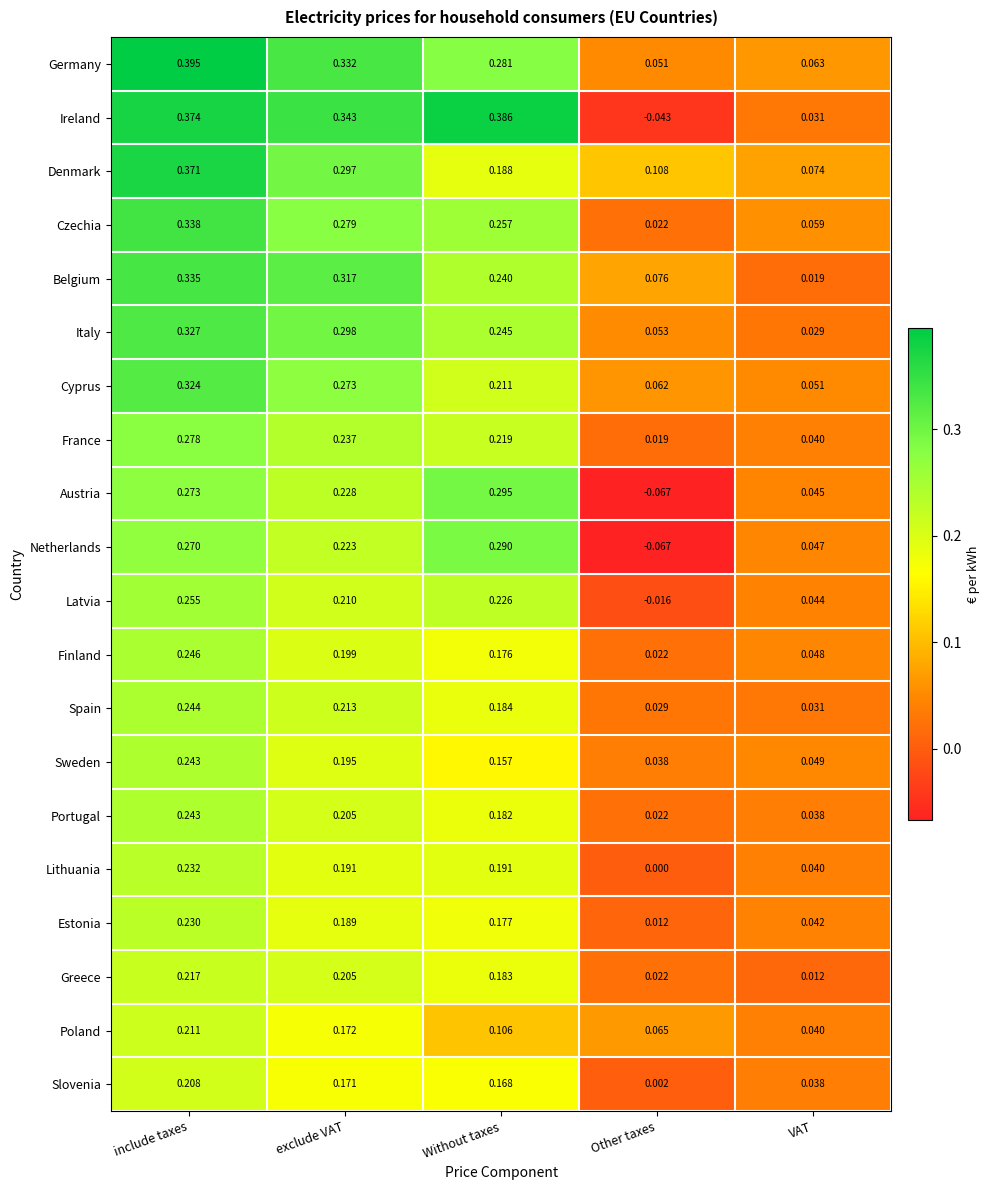

Where is Portugal nearest to the value 0?

Other taxes